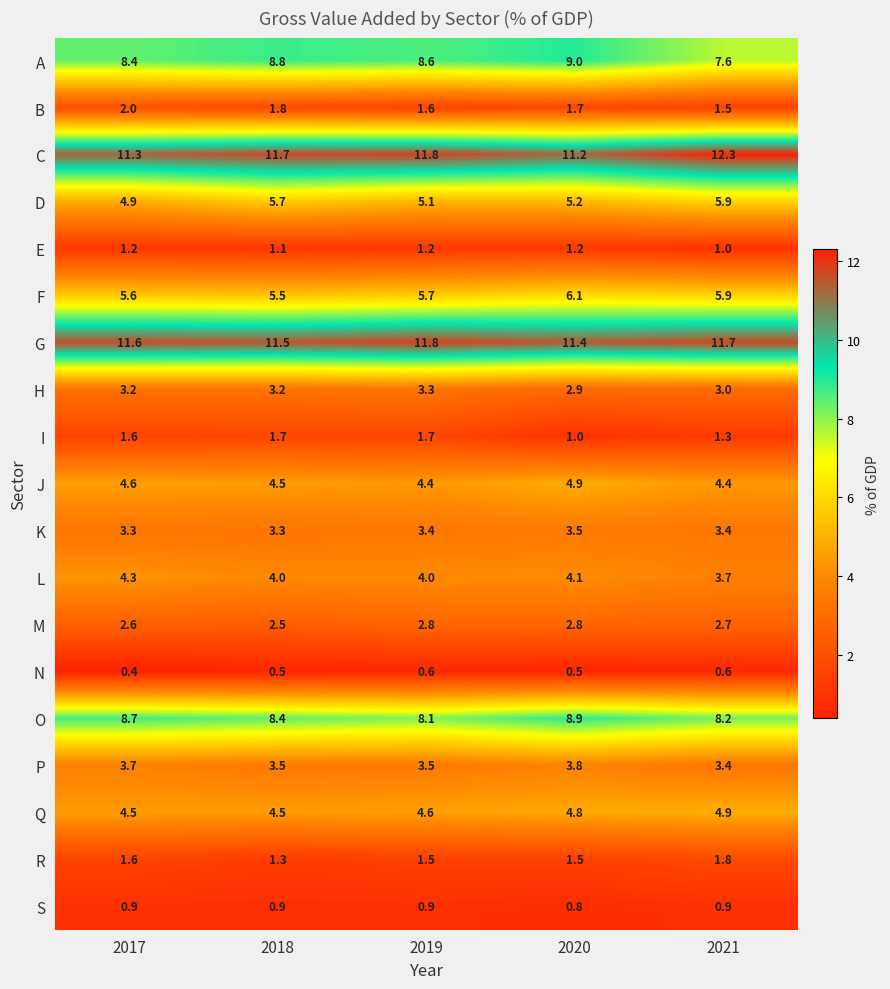

True or false: J has a value of 4.6 at 2017.

True